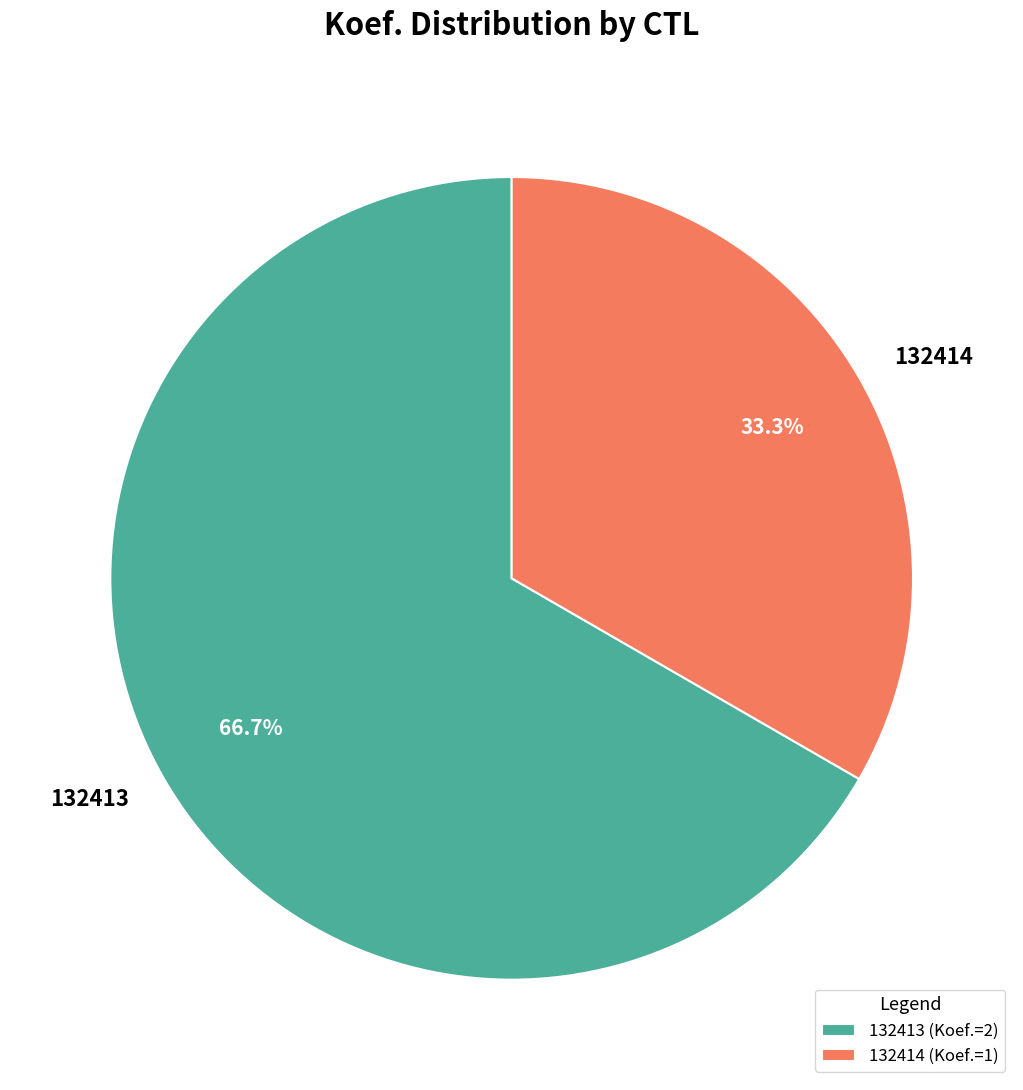

What is the smallest slice in the pie chart?

132414